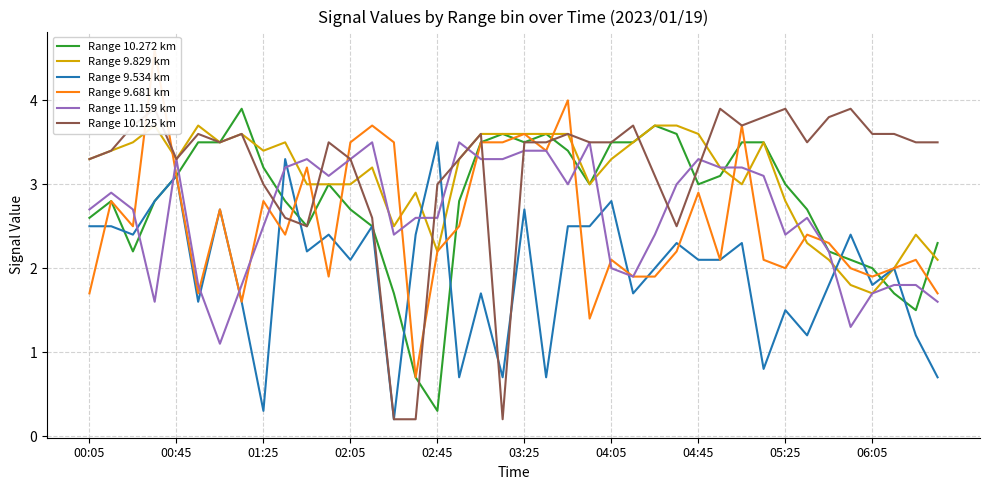

How many times do Range 9.829 km and Range 9.681 km cross each other?

11